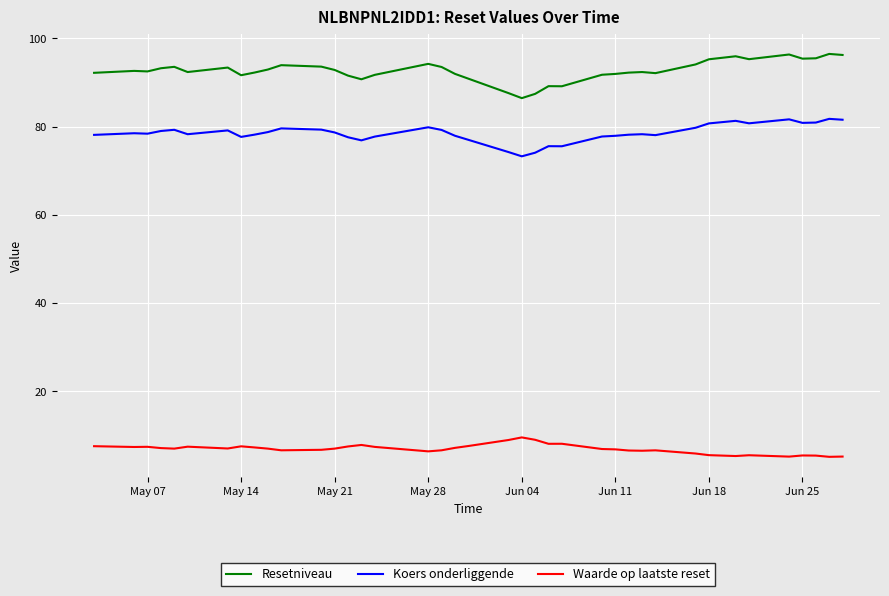

Rank the series by their average value, from highest to lowest.

Resetniveau, Koers onderliggende, Waarde op laatste reset